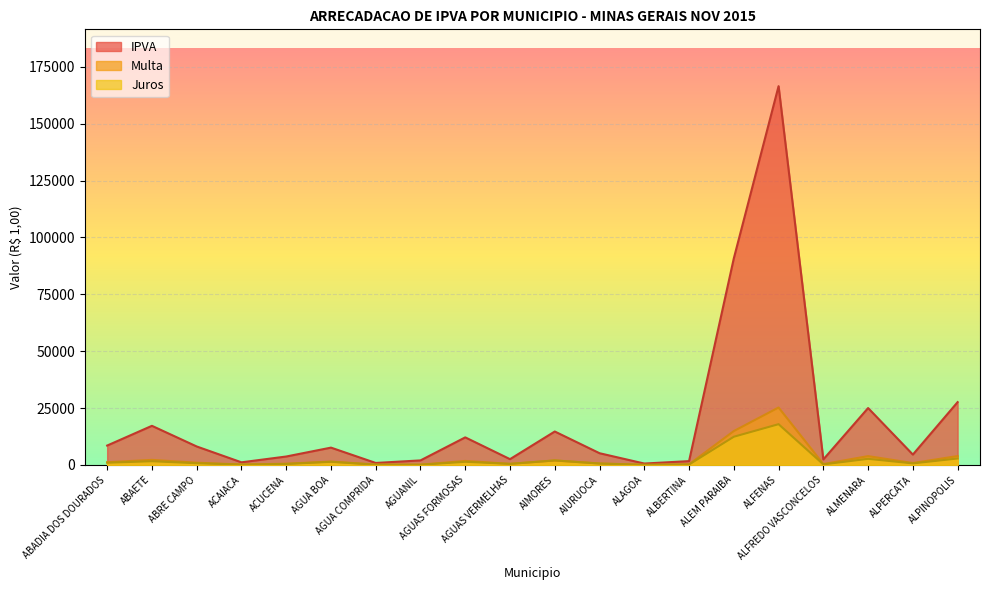

What is the sum of the IPVA values at ALFENAS and ALFREDO VASCONCELOS?

168892.4